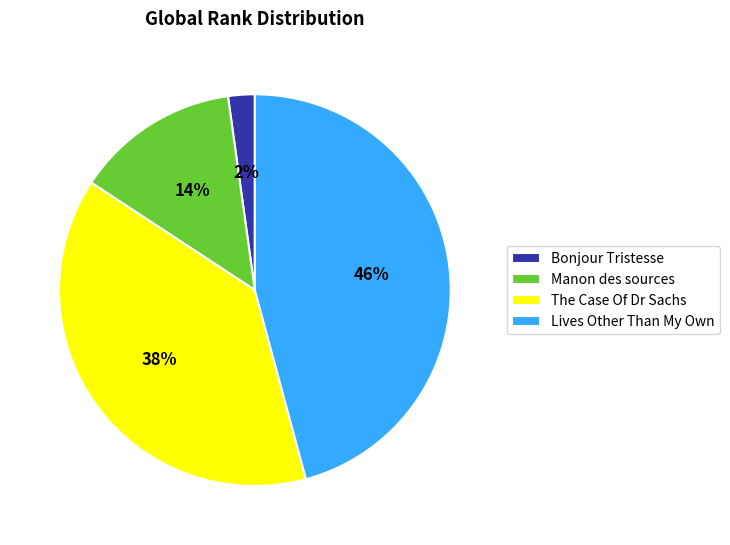

Count the number of slices in the pie.

4